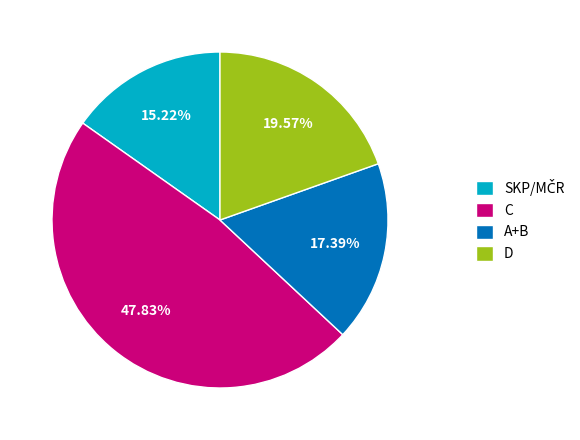

Which has a higher value, C or D?

C